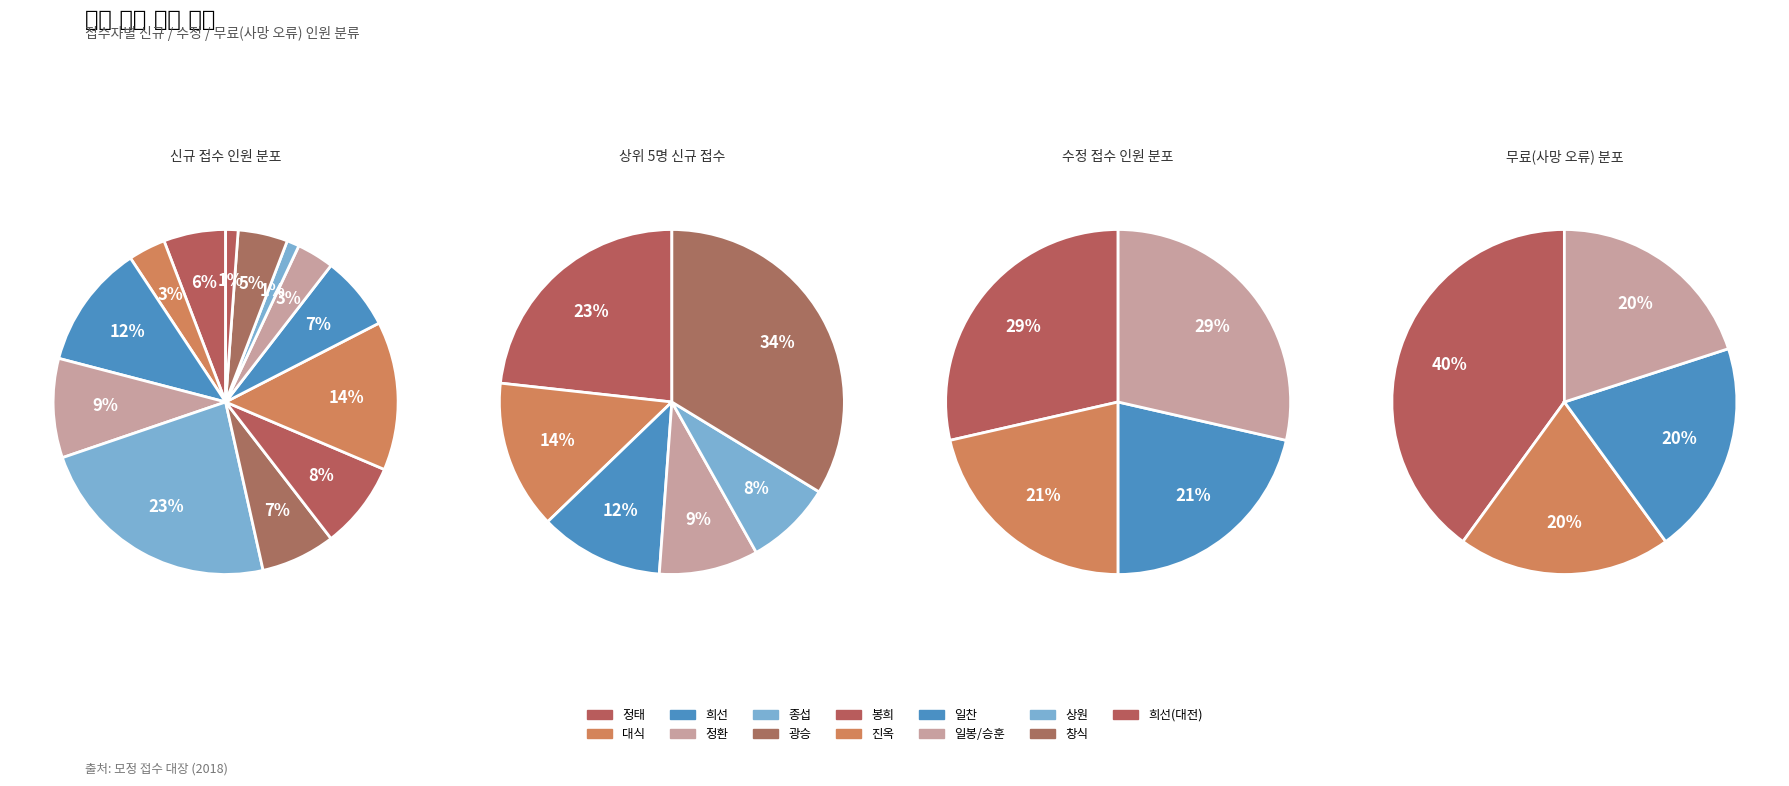

Is it true that 상원 is 0% of the pie?

True